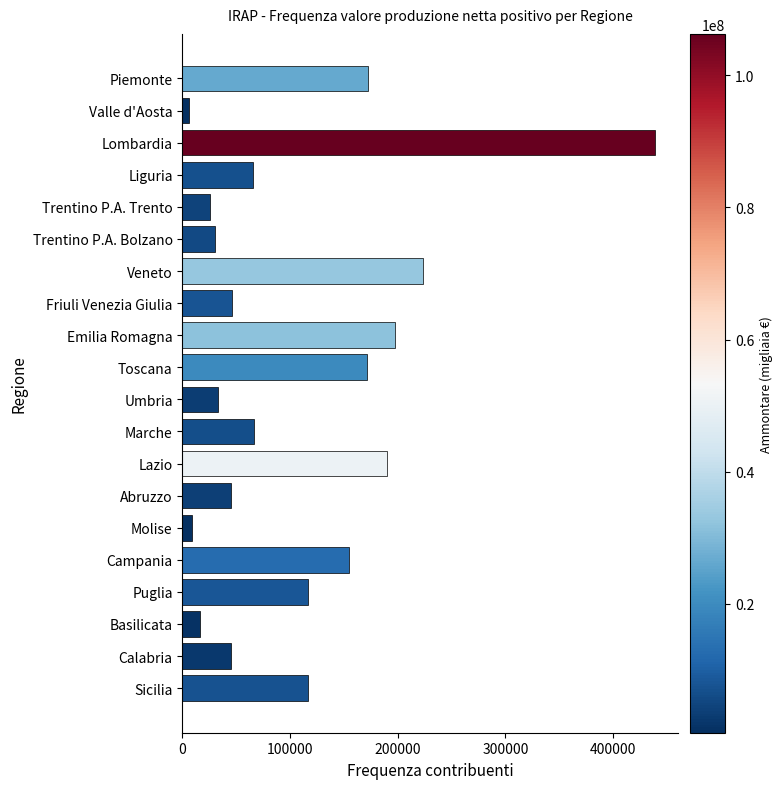

The chart shows a value of 300023 at Lombardia. True or false?

False